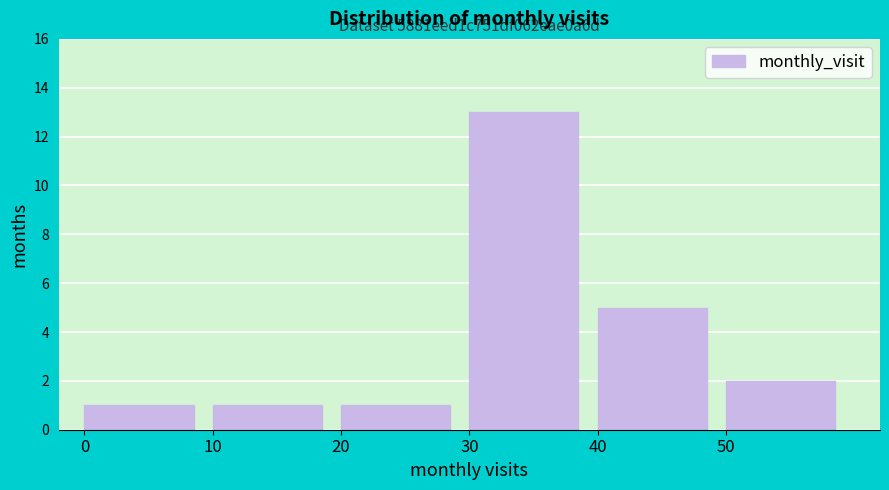

Over which range of the x-axis is the bar tallest?

30 to 40